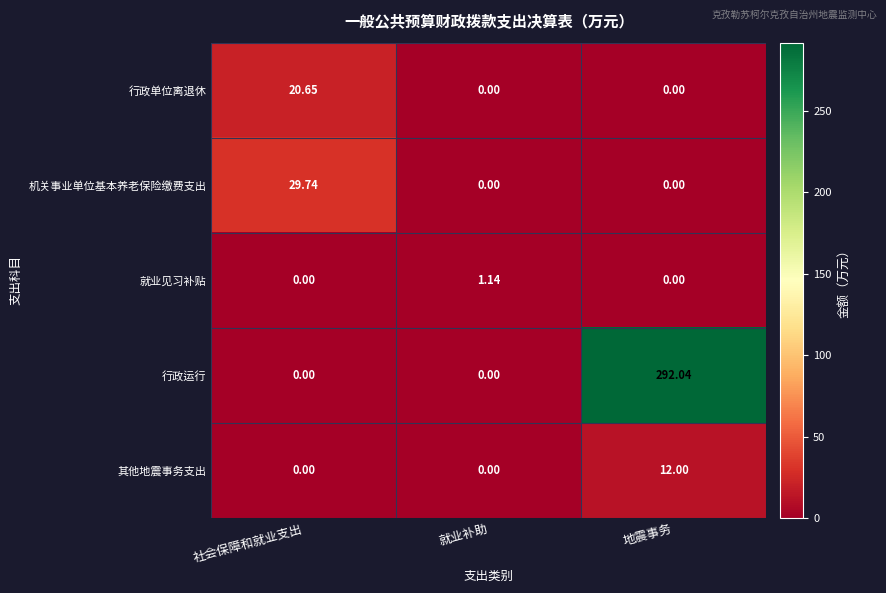

List the series in order of their peak value, highest first.

行政运行, 机关事业单位基本养老保险缴费支出, 行政单位离退休, 其他地震事务支出, 就业见习补贴